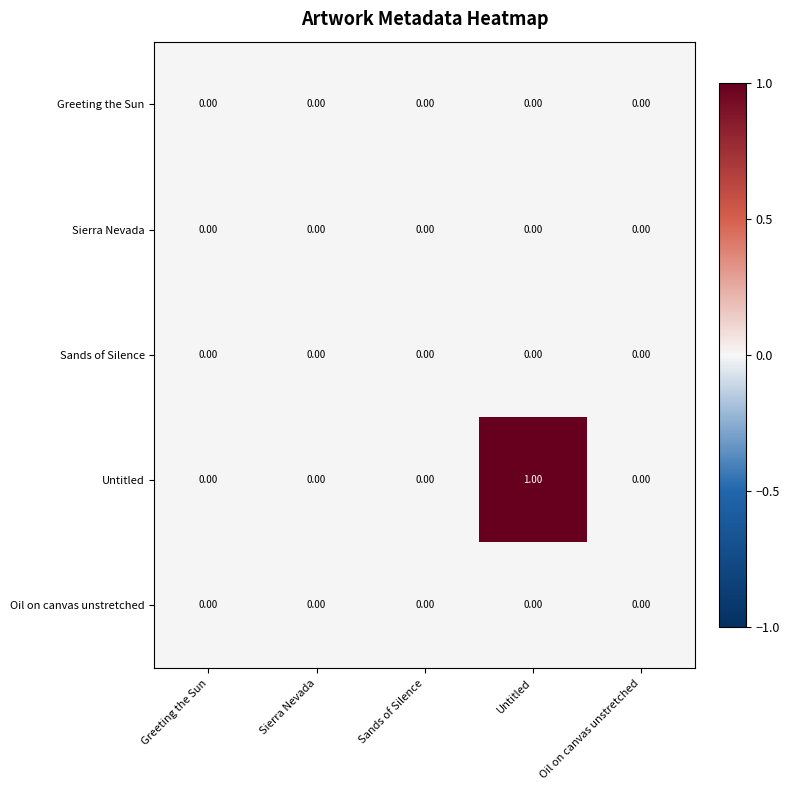

Which label corresponds to the largest value in the chart?

Untitled